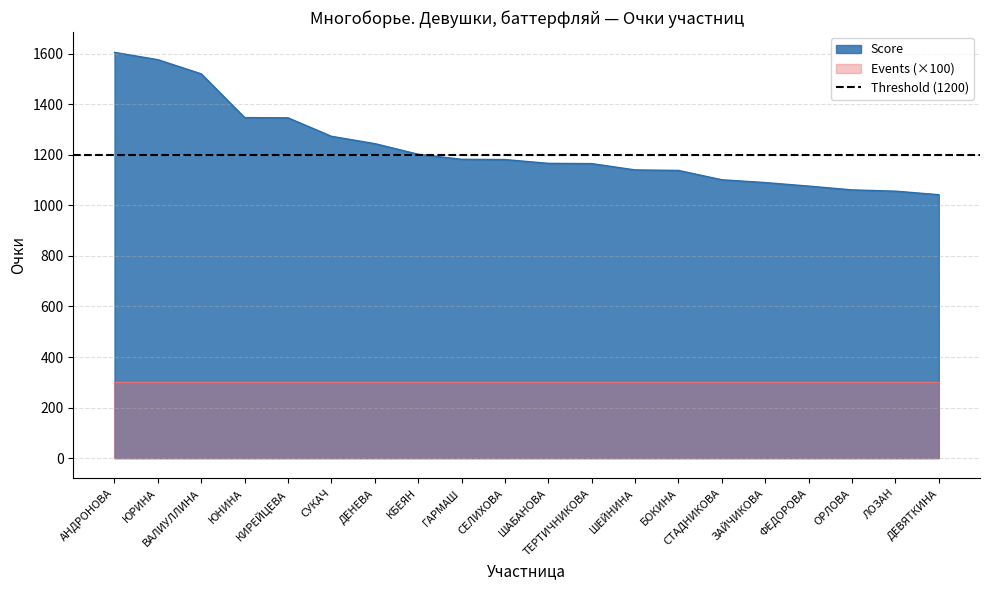

Which has a higher value, ТЕРТИЧНИКОВА or ШАБАНОВА?

ШАБАНОВА